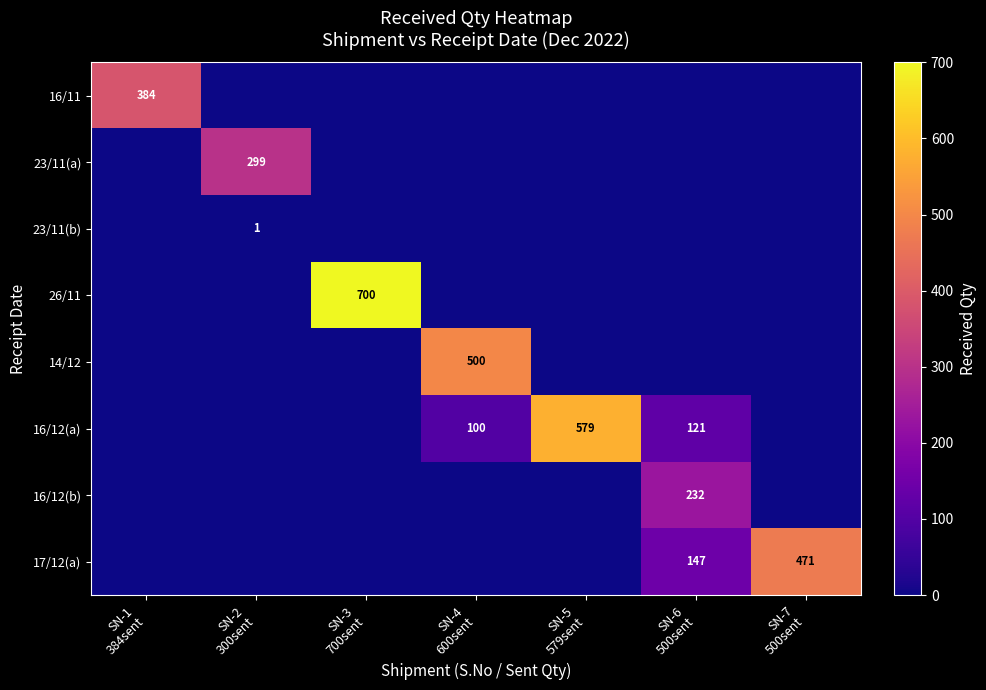

At which category does the chart reach its peak across all series?

SN-3
700sent